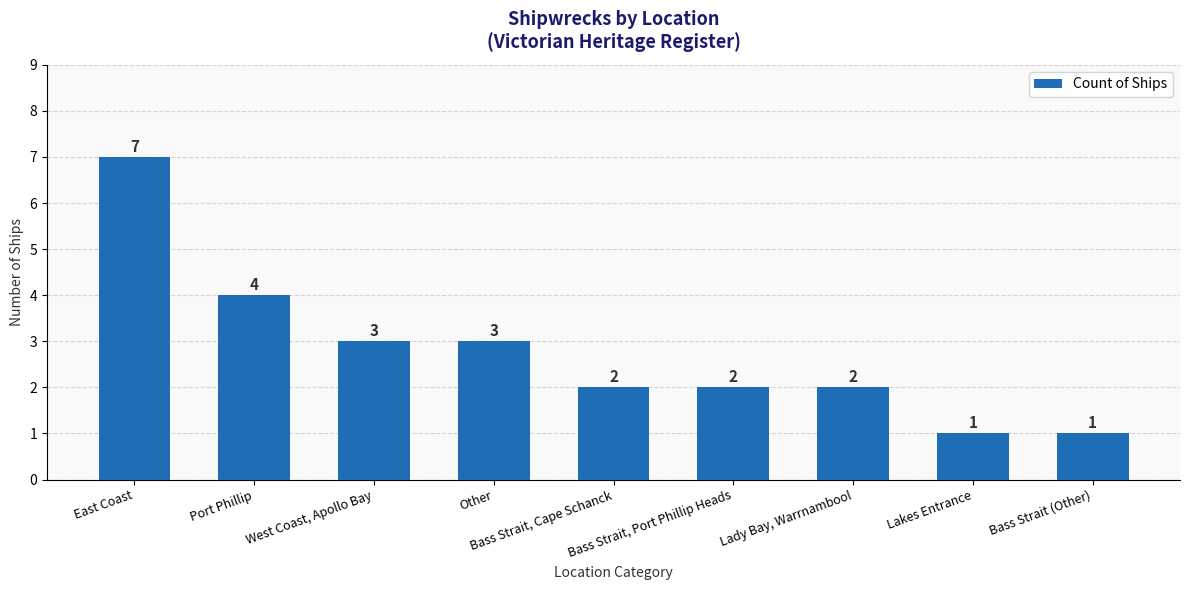

Reading right to left, list all the values displayed in this chart.

1	1	2	2	2	3	3	4	7